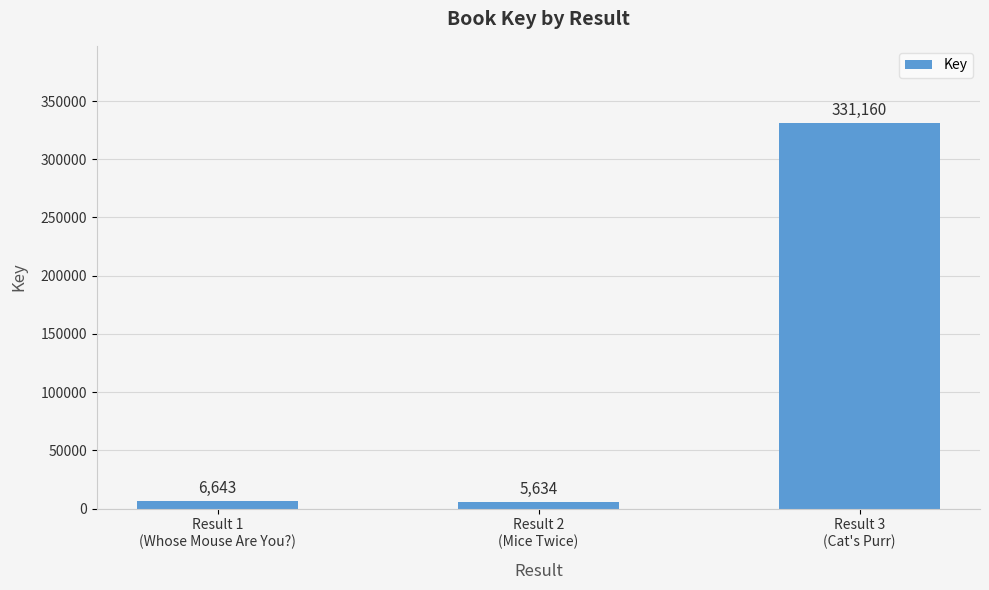

Reading left to right, transcribe all the data shown in this chart.

6643	5634	331160